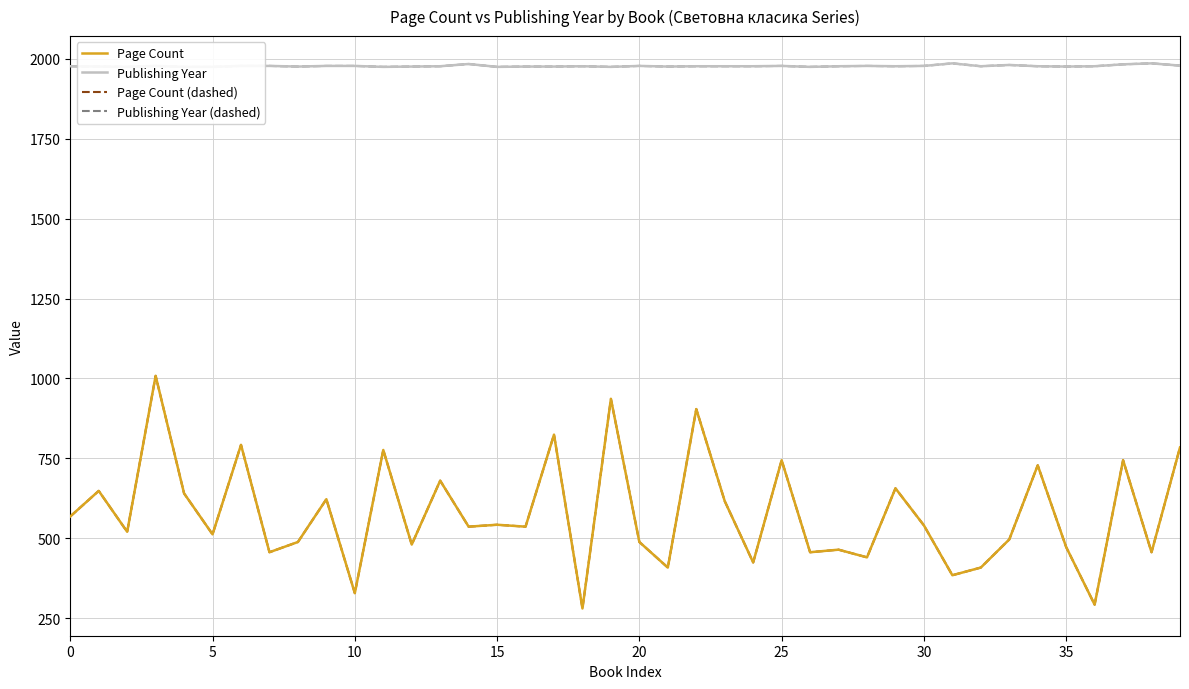

At how many categories does at least one series exceed 708?

40